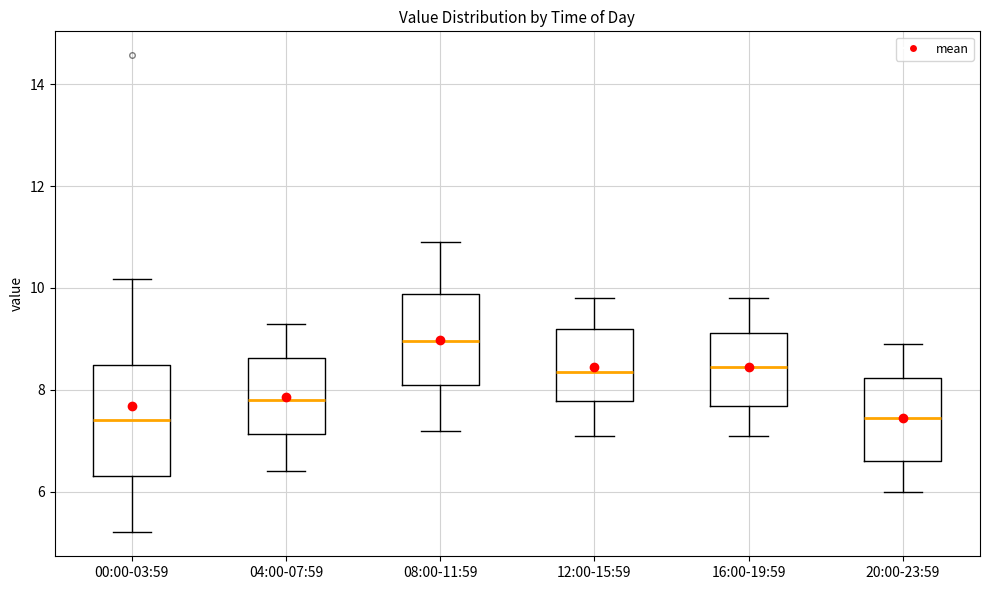

Which box is the tallest, from its lower edge to its upper edge?

00:00-03:59